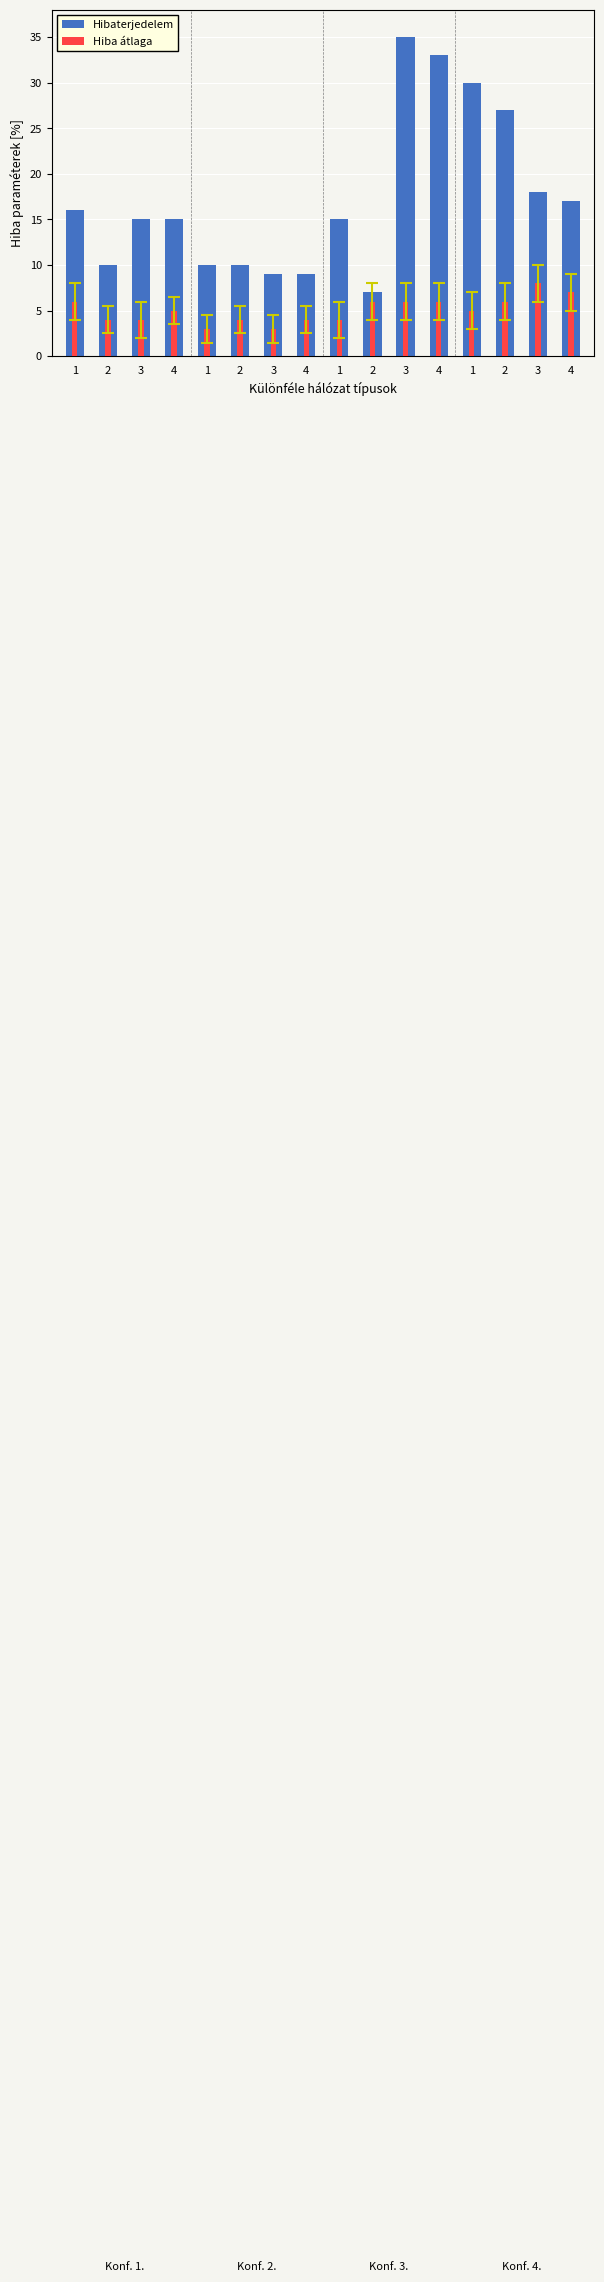

How many values in the Hiba átlaga series are below 5?

7